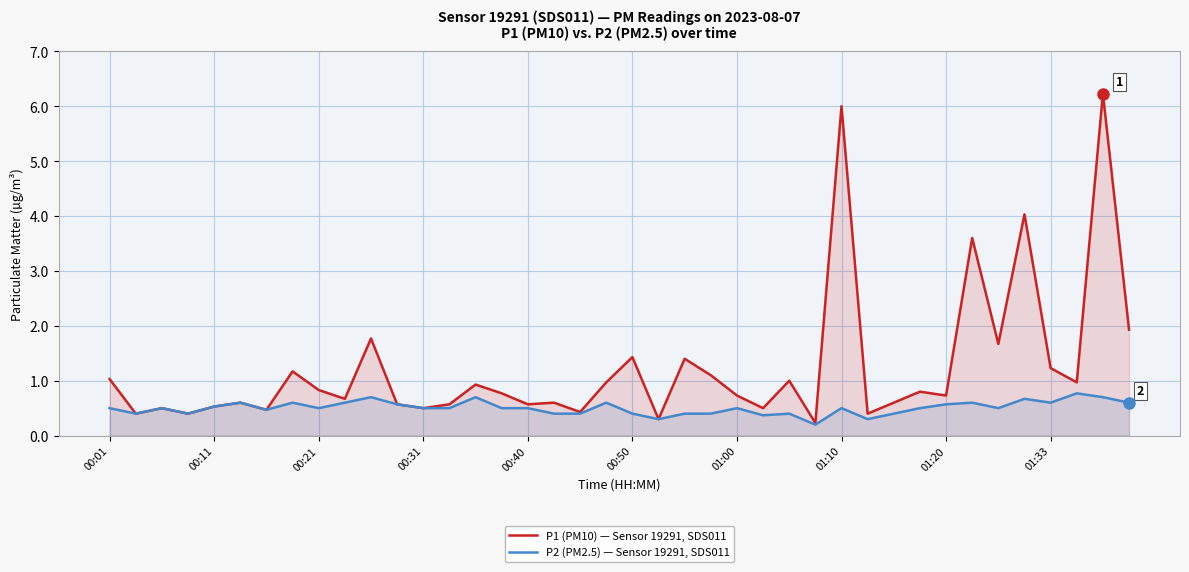

What is the difference between the maximum and minimum values in the P1 (PM10) — Sensor 19291, SDS011 series?

6.0